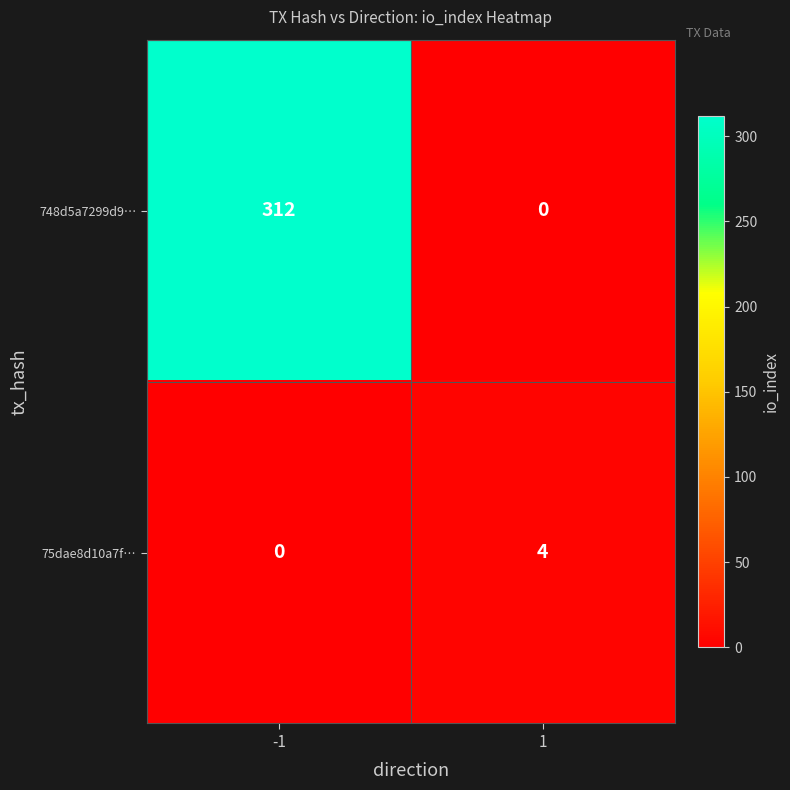

Which series has the largest range (max minus min)?

748d5a7299d9…